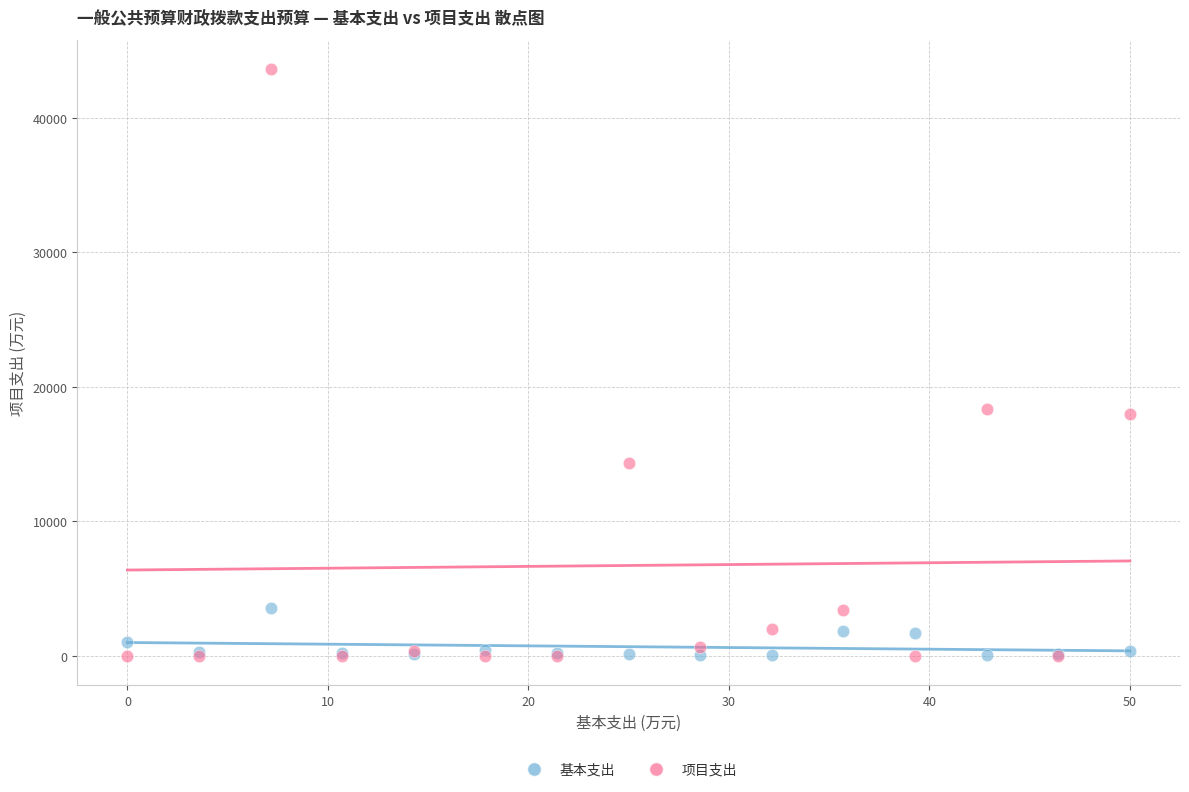

Which series contains the highest Y value?

项目支出